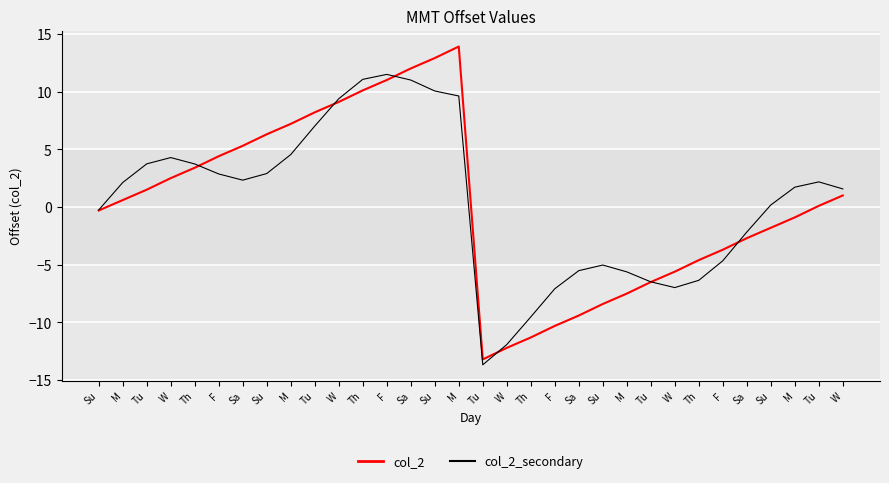

How many lines are shown in the chart?

2